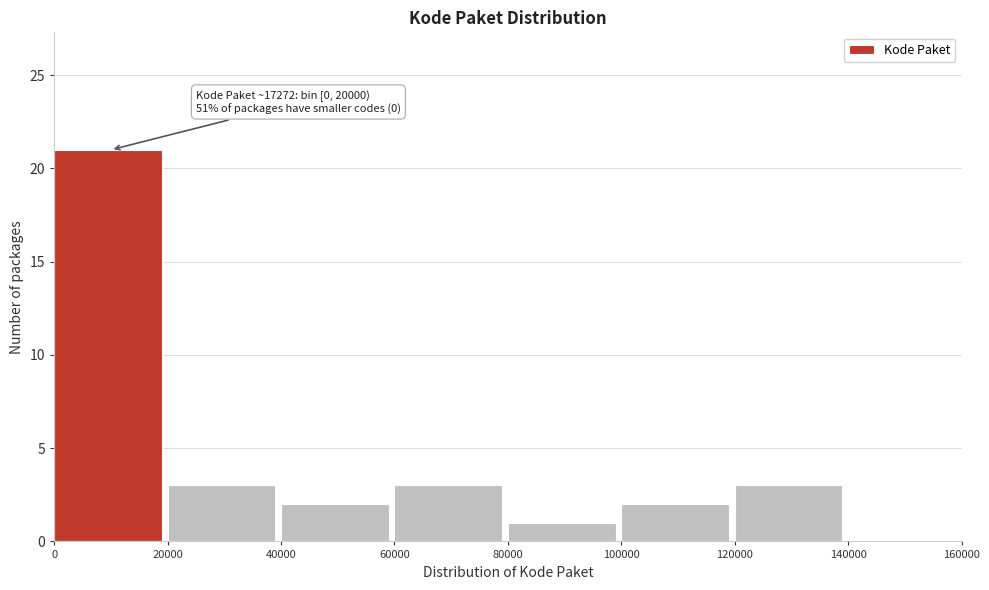

Over which range of the x-axis is the bar tallest?

0 to 20000